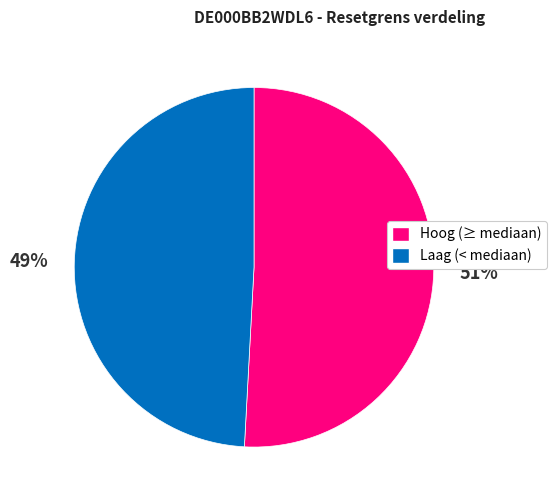

To the nearest percent, what is the average slice percentage?

50%